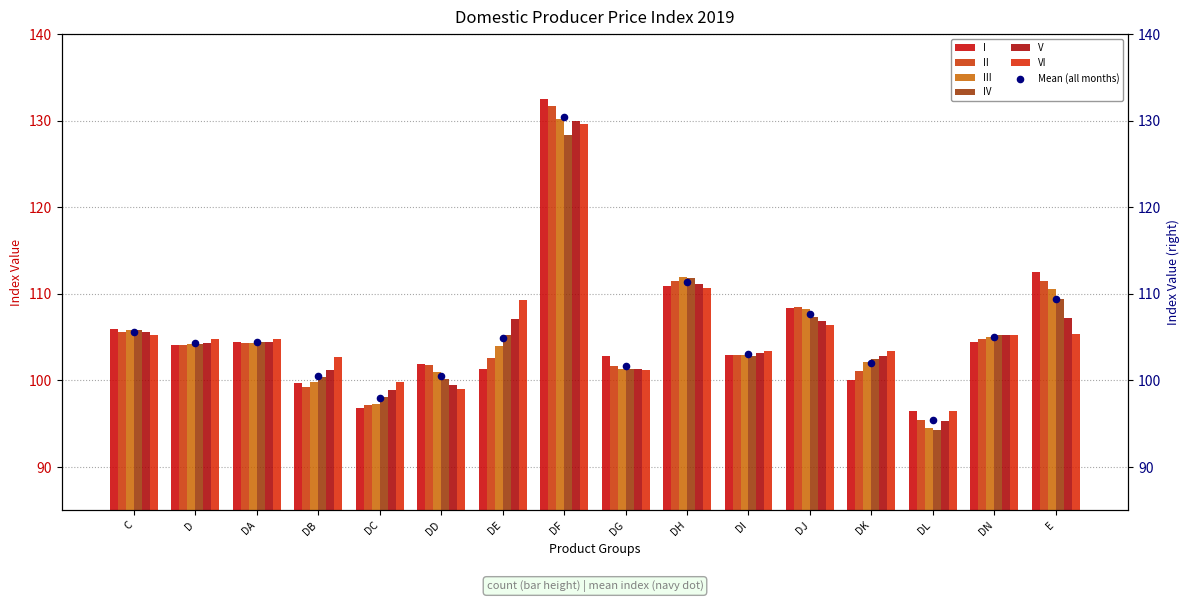

Which series reaches the maximum Y coordinate?

I